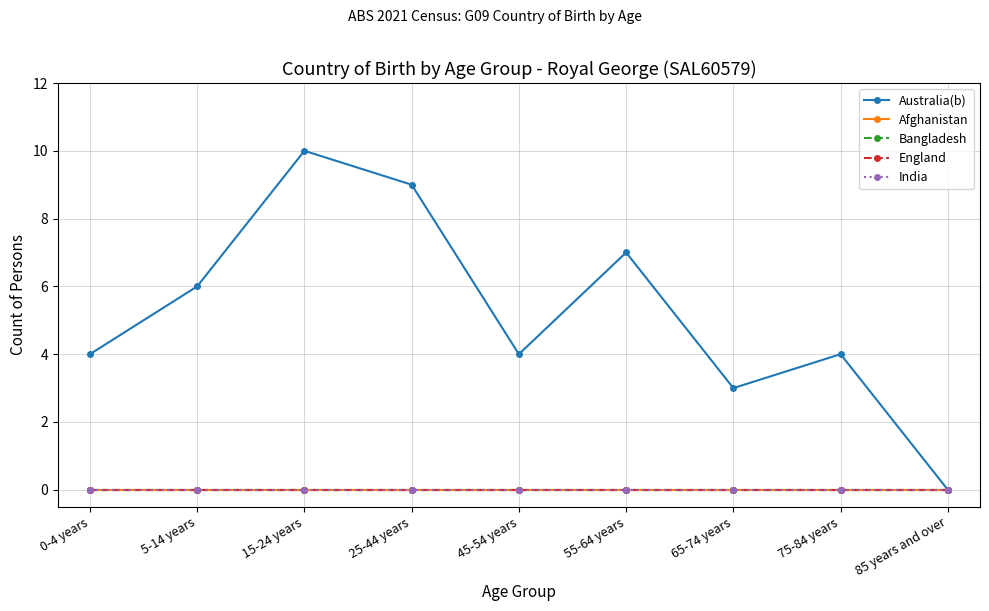

Where is the first local maximum for Australia(b)?

15-24 years